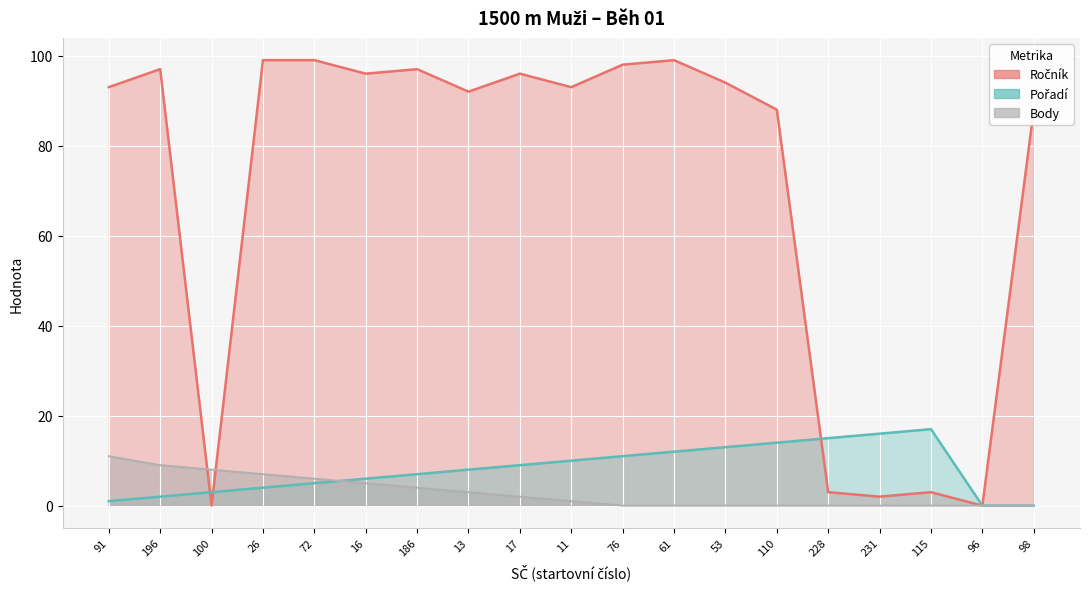

What is the sum of all Body values?

56